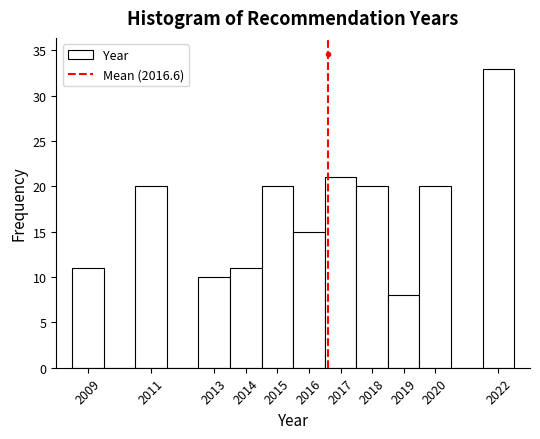

Reading left to right, list every bar in this chart as the range it spans on the x-axis followed by its height. The values are not printed on the chart, so give them approximately, as read against the axis.

2008.5 to 2009.5: 11
2009.5 to 2010.5: 0
2010.5 to 2011.5: 20
2011.5 to 2012.5: 0
2012.5 to 2013.5: 10
2013.5 to 2014.5: 11
2014.5 to 2015.5: 20
2015.5 to 2016.5: 15
2016.5 to 2017.5: 21
2017.5 to 2018.5: 20
2018.5 to 2019.5: 8
2019.5 to 2020.5: 20
2020.5 to 2021.5: 0
2021.5 to 2022.5: 33